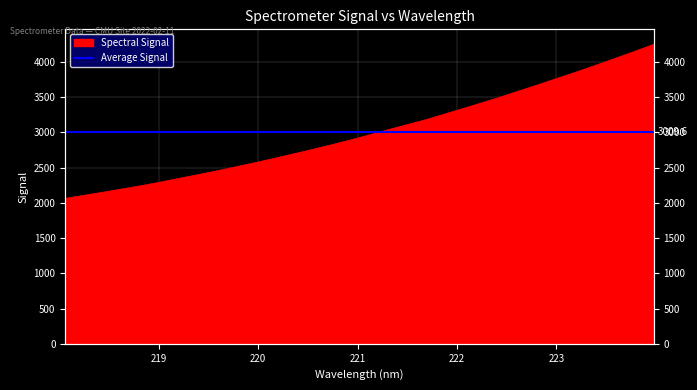

The chart shows a value of 2151.5 at 218.442. True or false?

True